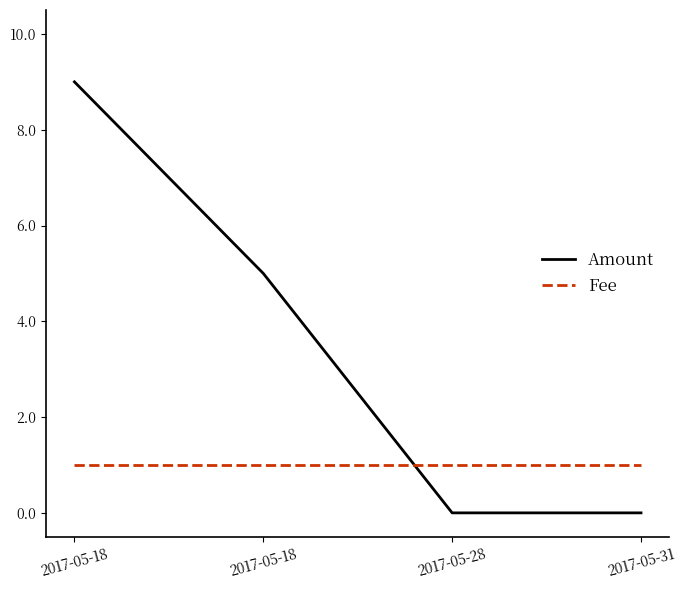

The value of Amount at 2017-05-18 is 6. True or false?

False